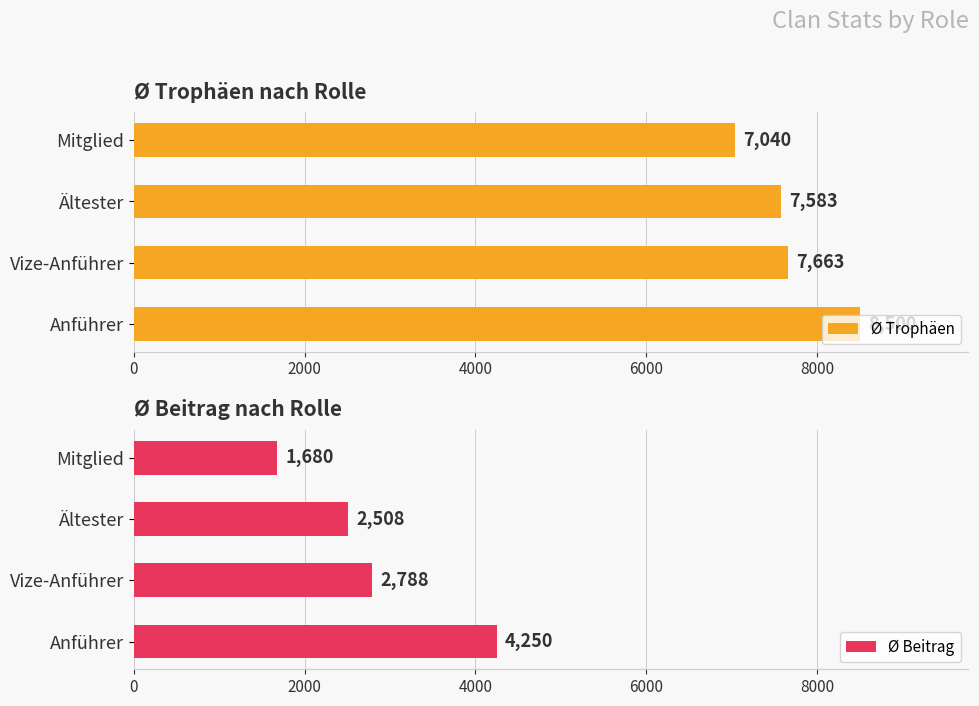

What is the lowest value of the Ø Trophäen series?

7040